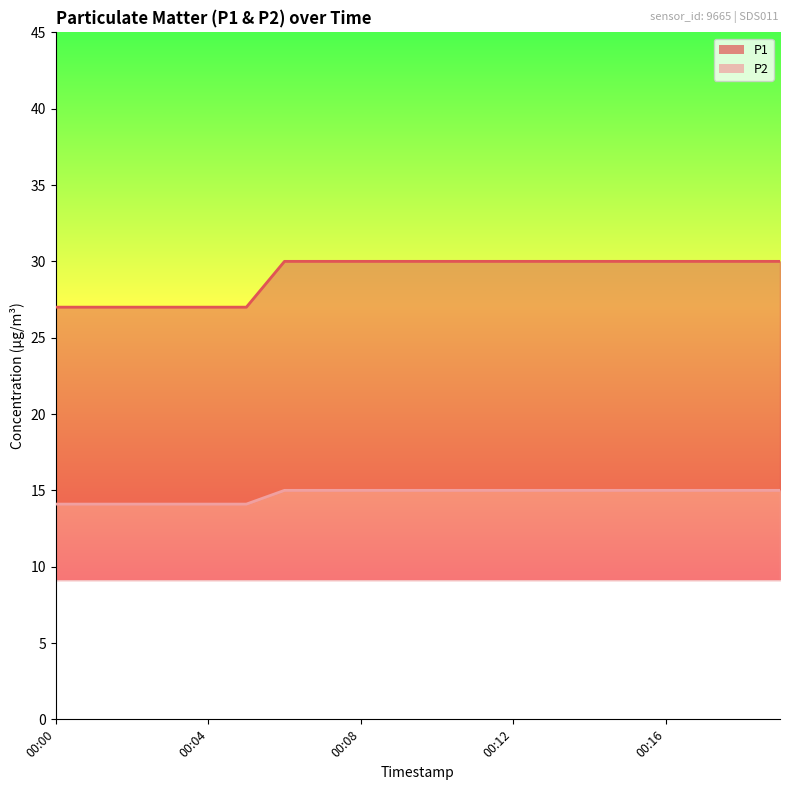

The value of P1 at 00:15 is 11.3. True or false?

False